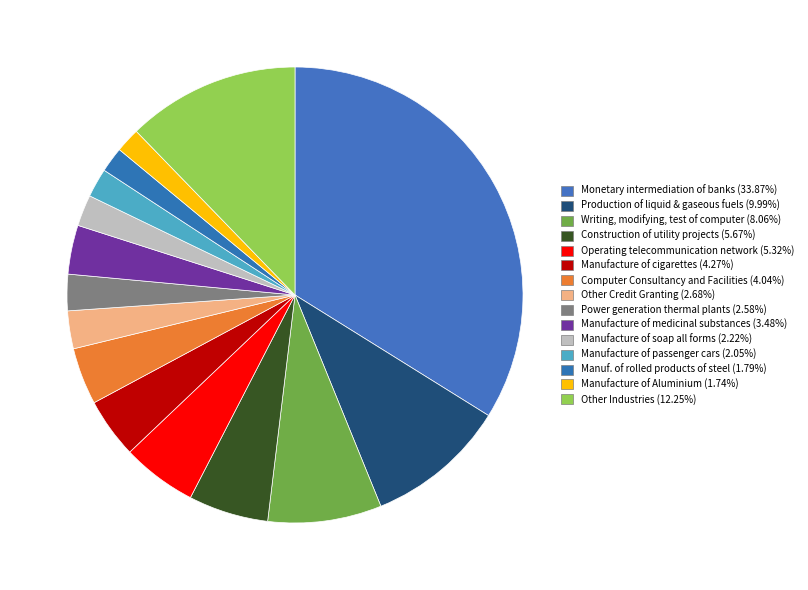

Does any single category account for the majority?

No